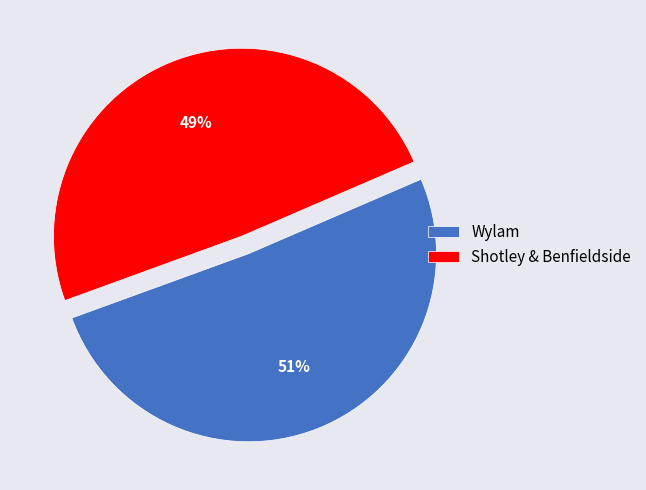

Which slice represents more than half of the pie?

Wylam